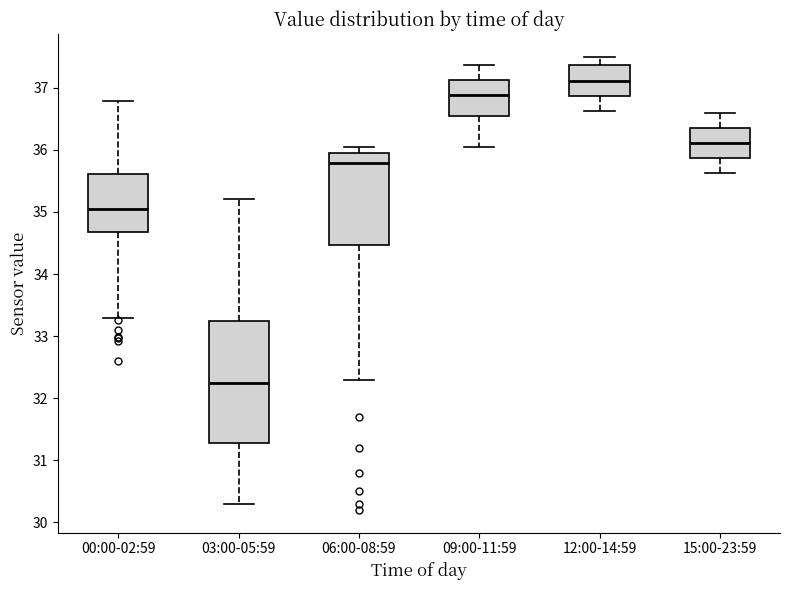

Where does the lower whisker of the box for 12:00-14:59 end on the y-axis? The values are not printed on the chart, so give them approximately, as read against the axis.

36.6